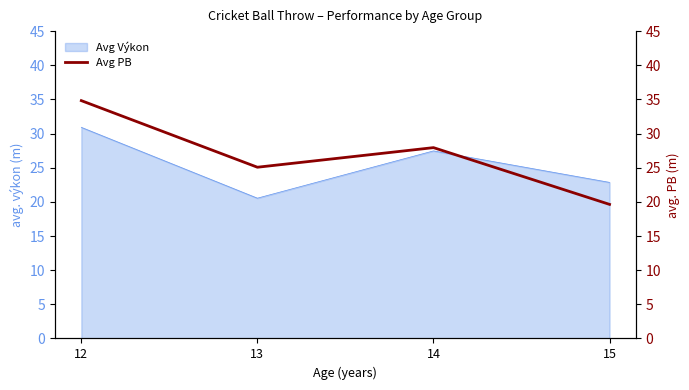

Reading right to left, transcribe all the data shown in this chart.

15=19.6	14=27.9	13=25.1	12=34.8